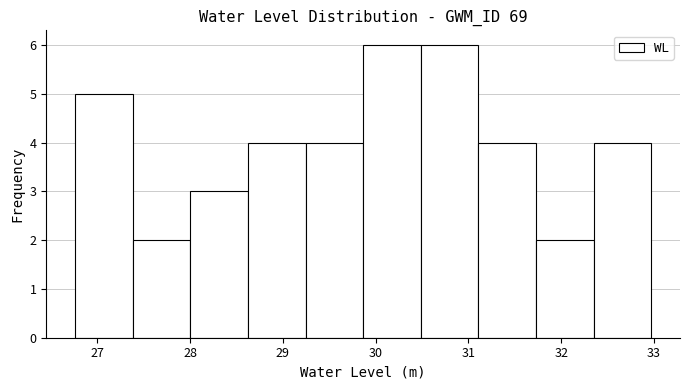

Reading left to right, list every bar in this chart as the range it spans on the x-axis followed by its height. Neither the bar edges nor the heights are printed on the chart, so give them approximately, as read against the axes.

26.8 to 27.4: 5
27.4 to 28.0: 2
28.0 to 28.6: 3
28.6 to 29.2: 4
29.2 to 29.9: 4
29.9 to 30.5: 6
30.5 to 31.1: 6
31.1 to 31.7: 4
31.7 to 32.3: 2
32.3 to 33.0: 4